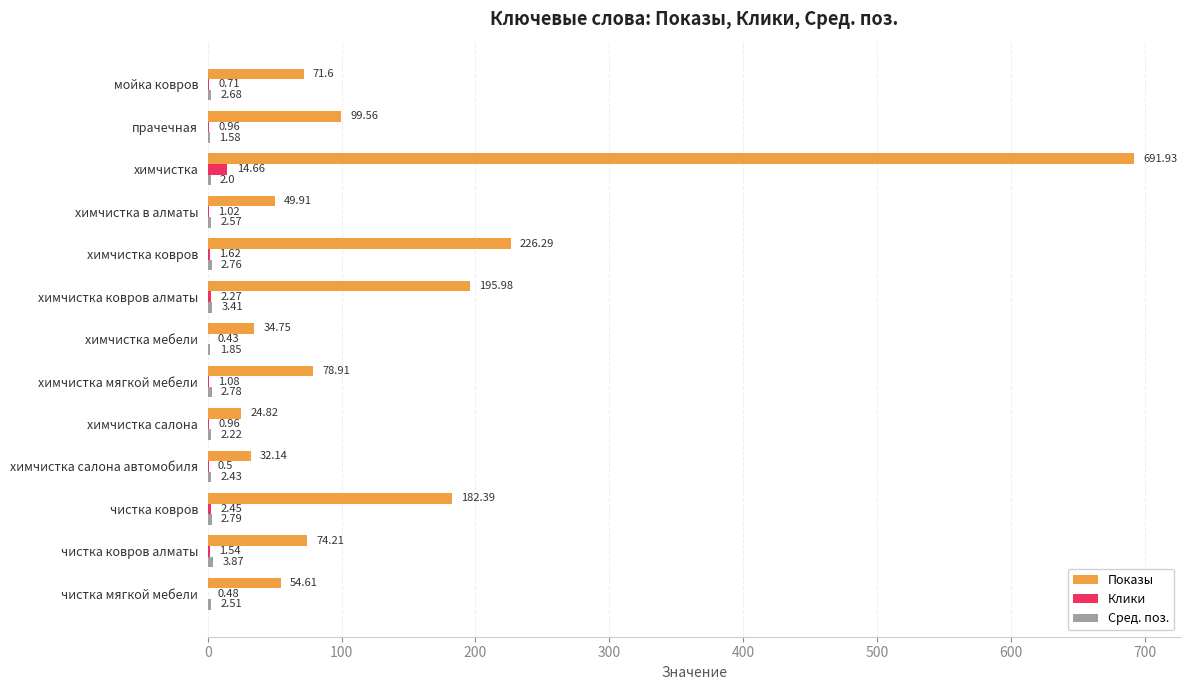

Which label corresponds to the largest value in the chart?

химчистка